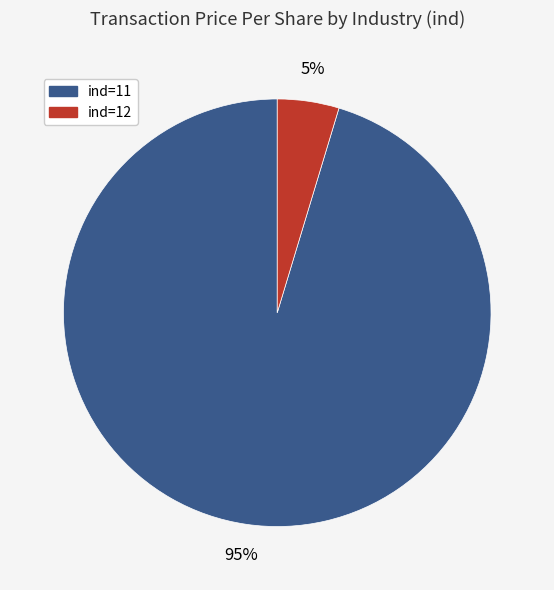

To the nearest percent, what is the average slice percentage?

50%